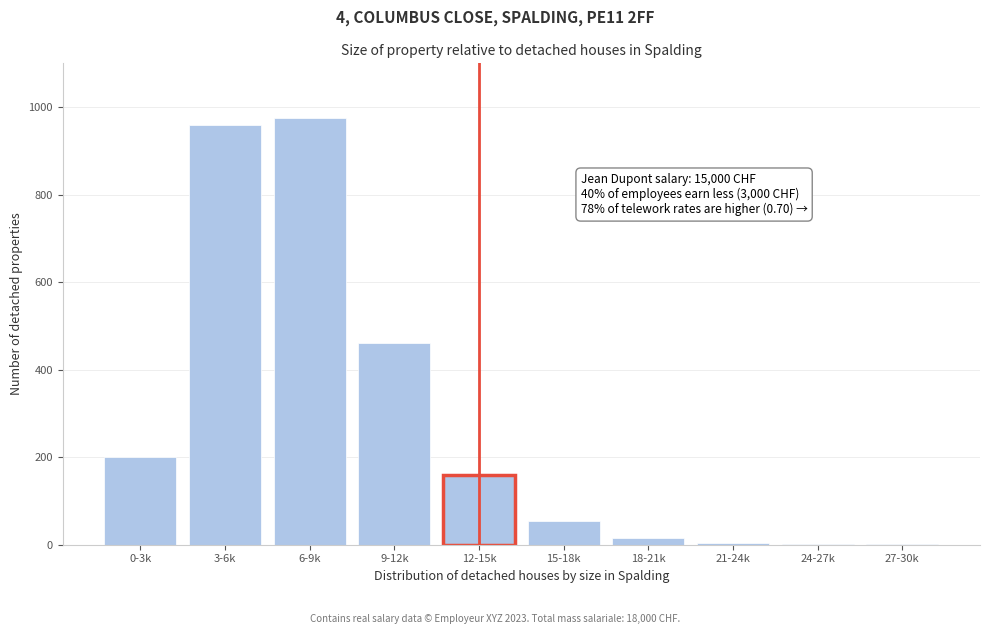

Between 0-3k and 15-18k, which is larger?

0-3k